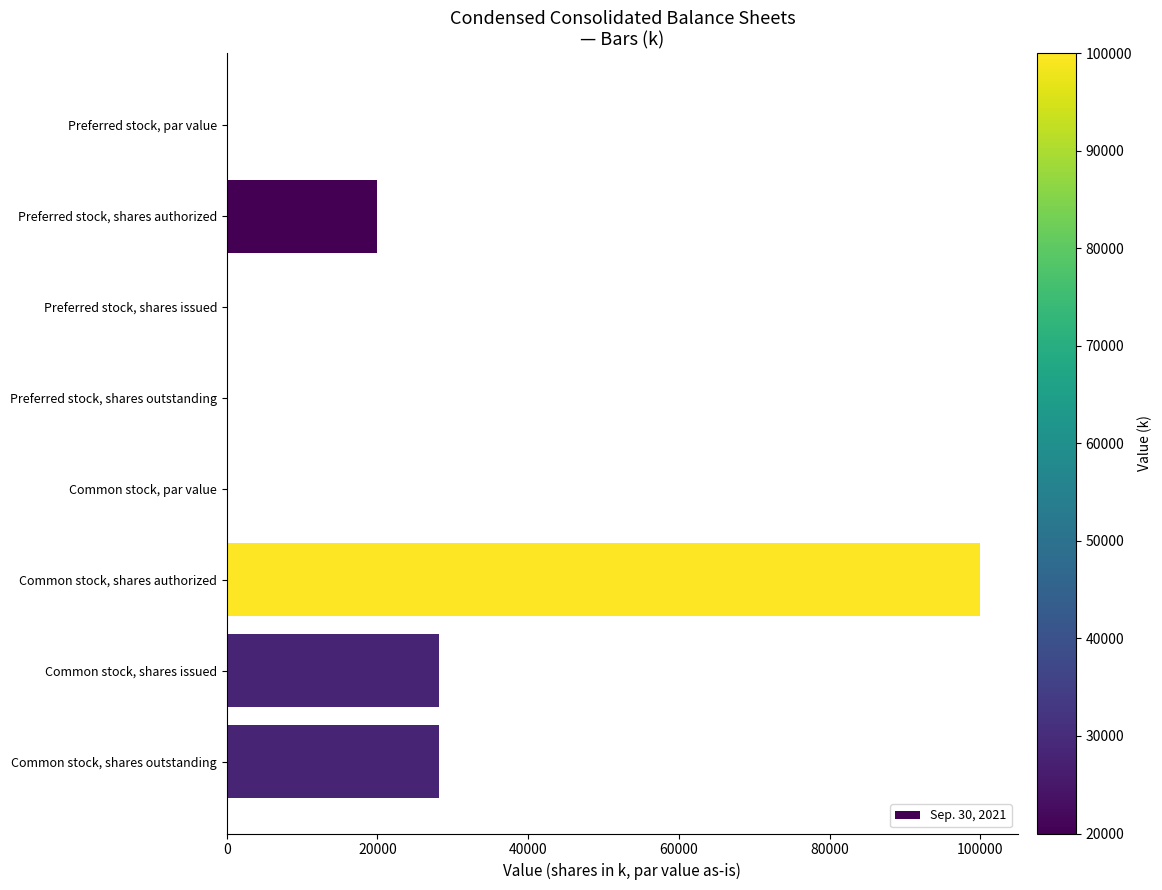

What is the change in value from Preferred stock, shares issued to Common stock, shares issued?

+28110.0